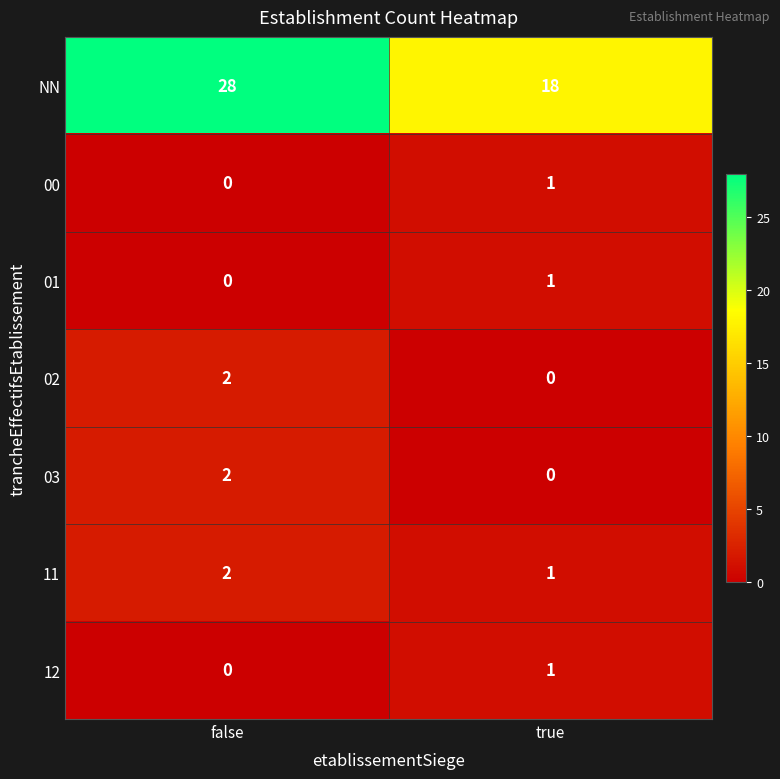

Which series has the largest total across all categories?

NN